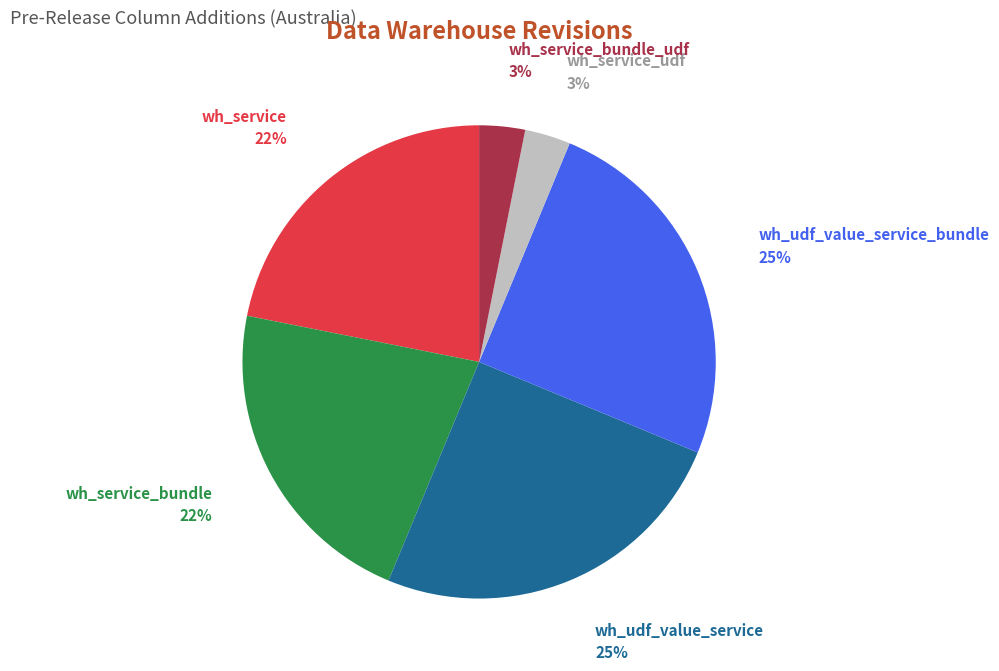

The wh_service_udf slice represents 3% of the pie. True or false?

True